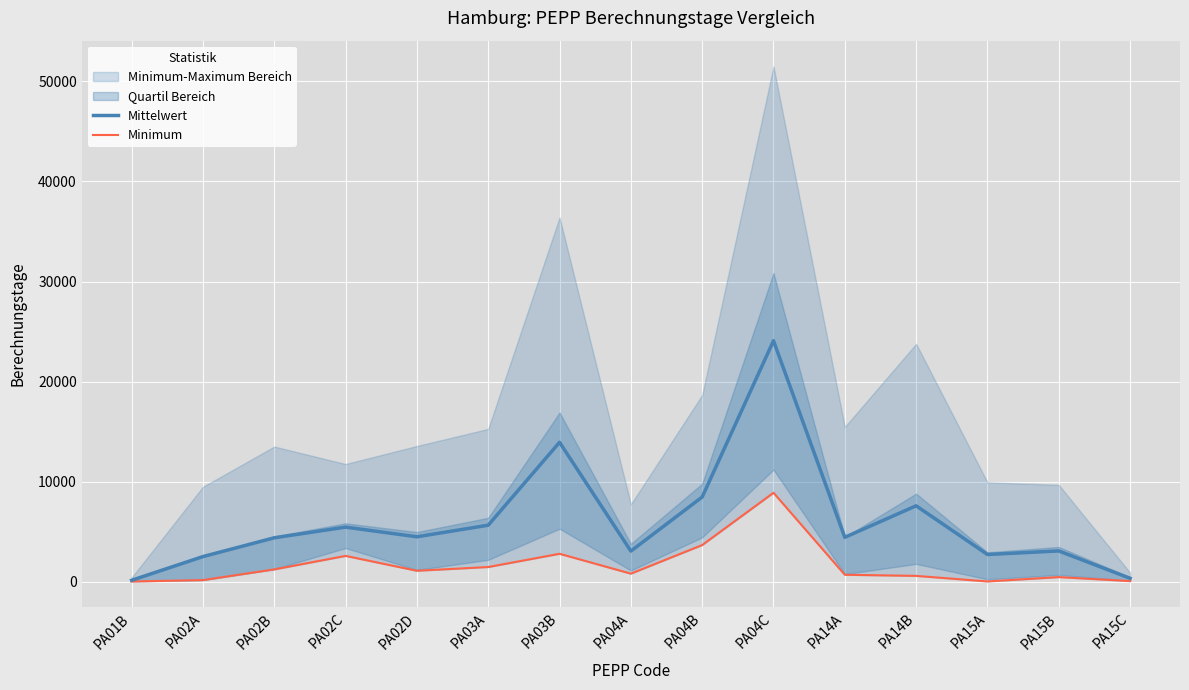

Rank the series by their average value, from highest to lowest.

Mittelwert, Minimum